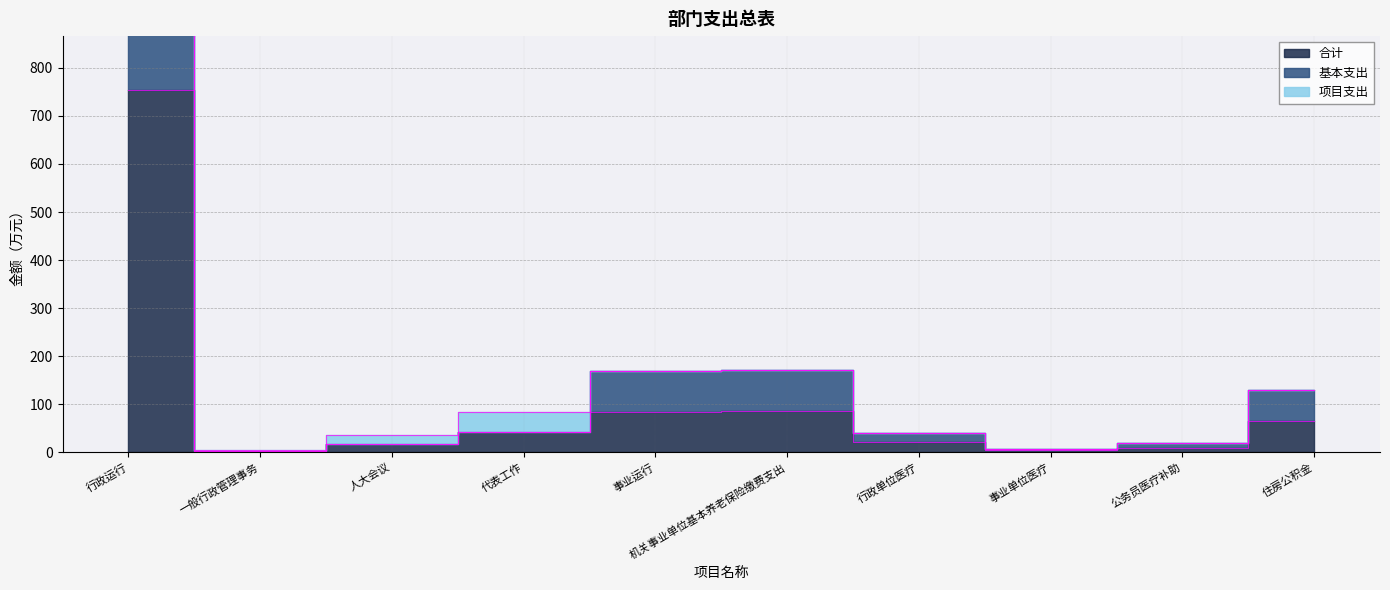

The 合计 series shows 143.3 at 事业运行. True or false?

False